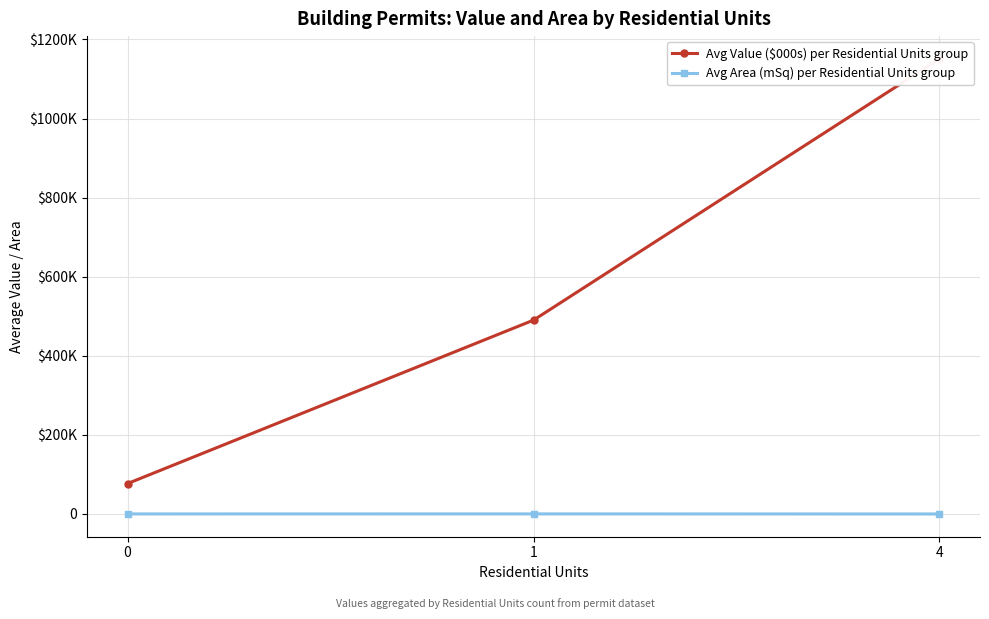

How many positive values does the Avg Area (mSq) per Residential Units group series have?

2